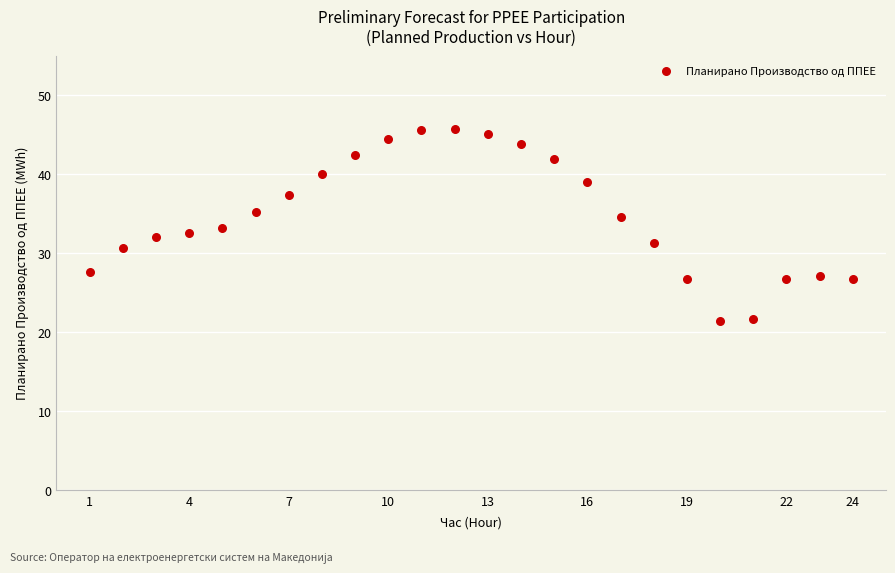

What is the range of X values (max minus min)?

23.0